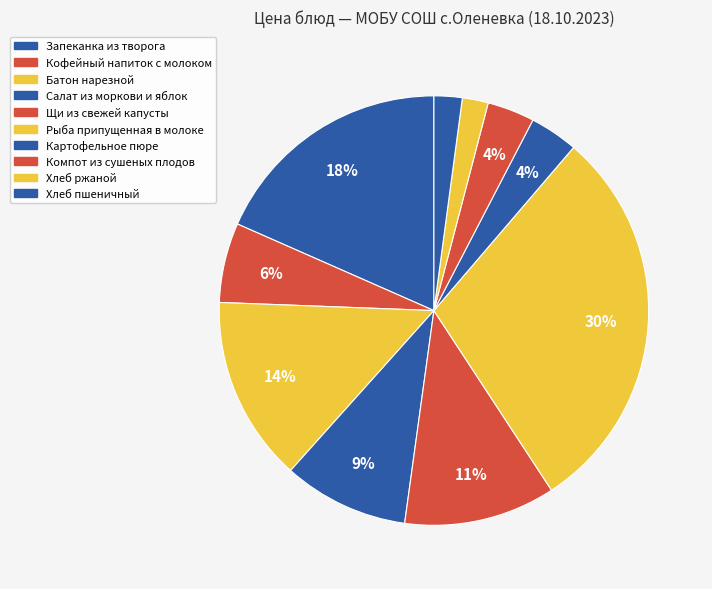

Which category has the biggest portion of the pie?

Рыба припущенная в молоке